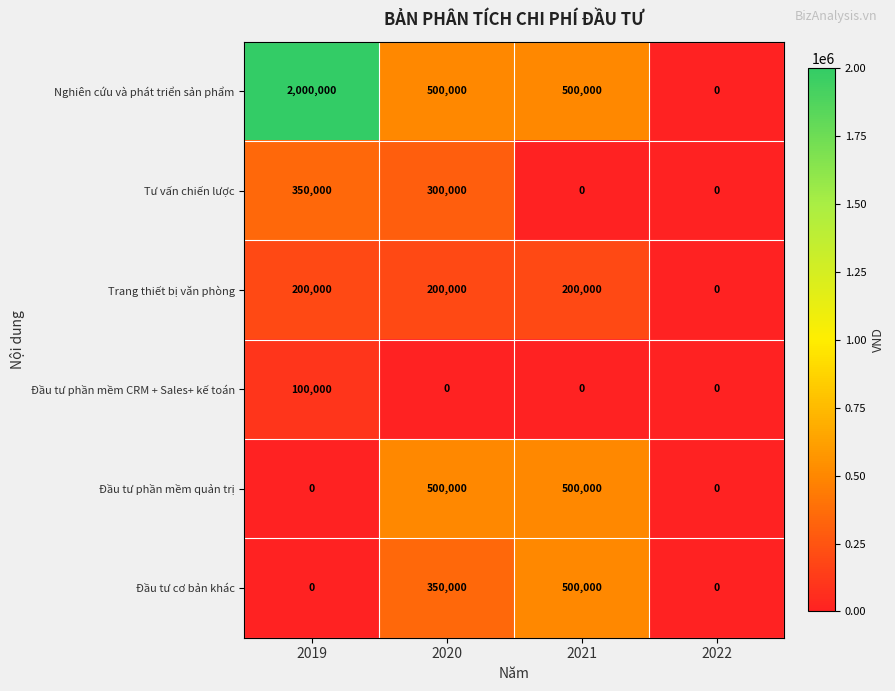

Is it true that Đầu tư phần mềm quản trị equals 322701 at 2022?

False